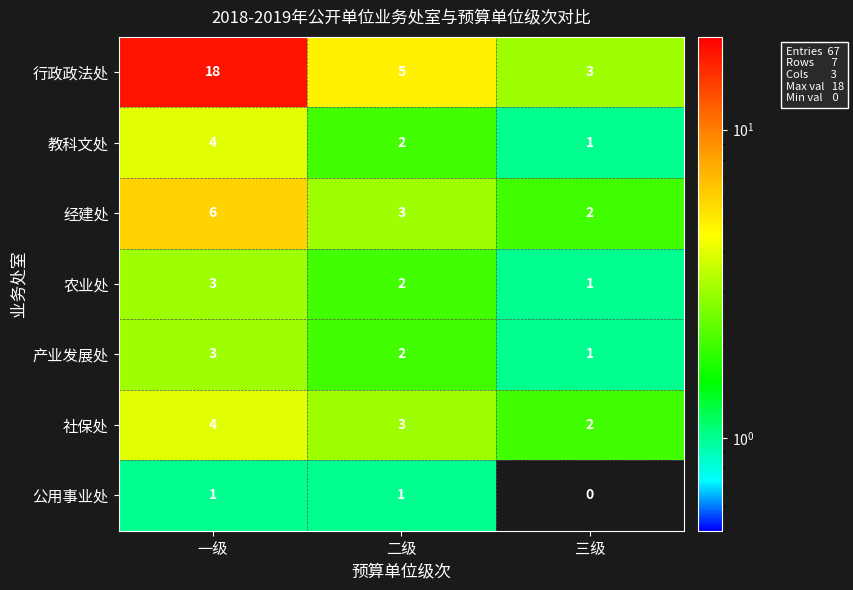

What is the maximum value shown in the chart?

18